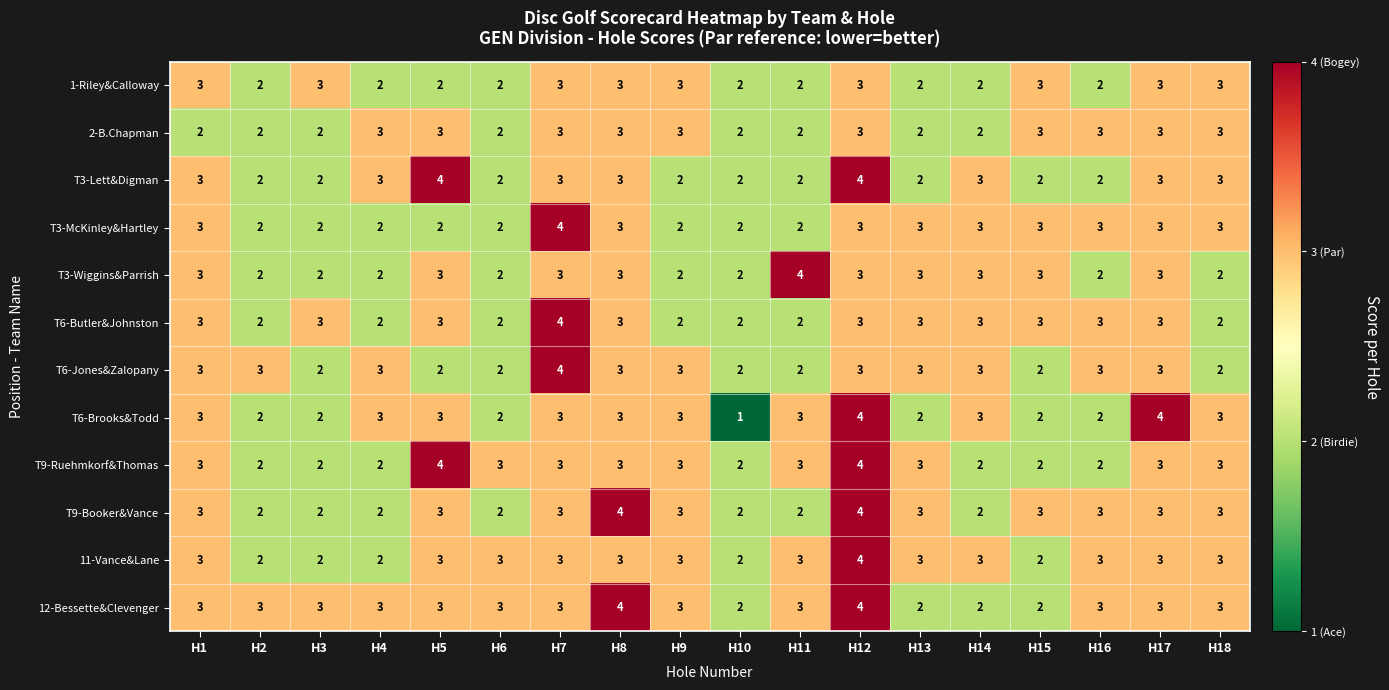

Which series has the largest range (max minus min)?

T6-Brooks&Todd